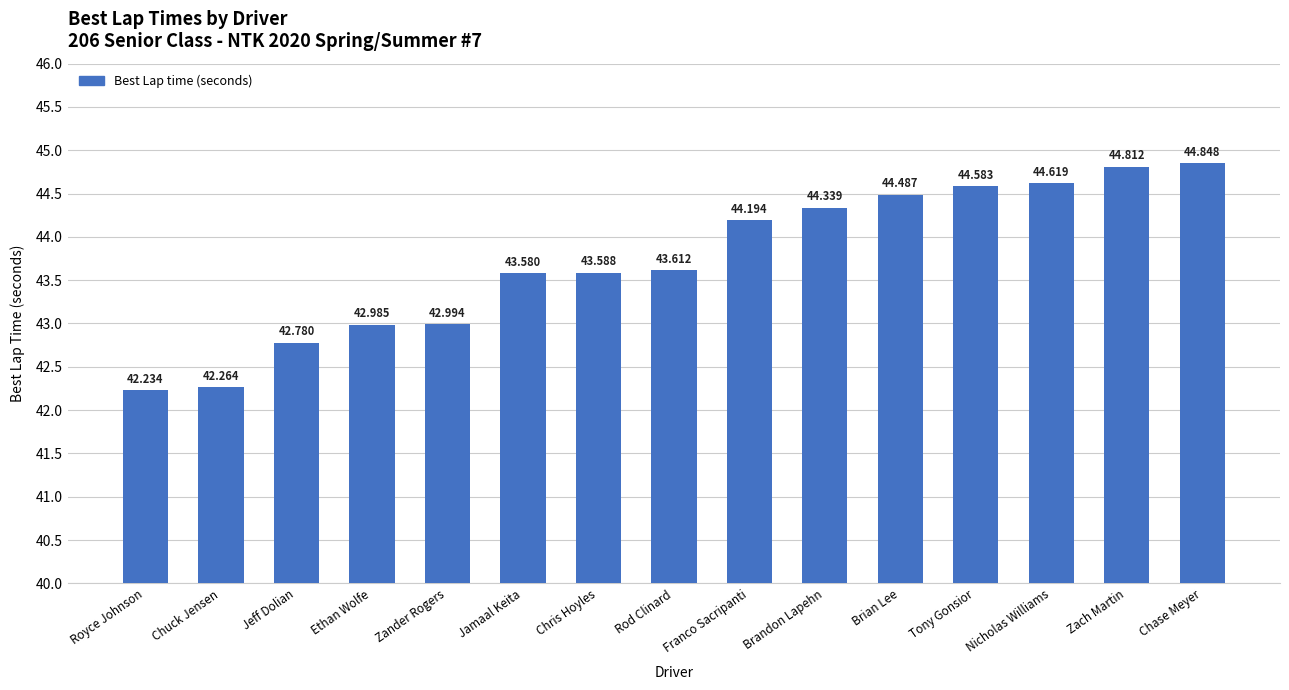

Are the bars horizontal?

No